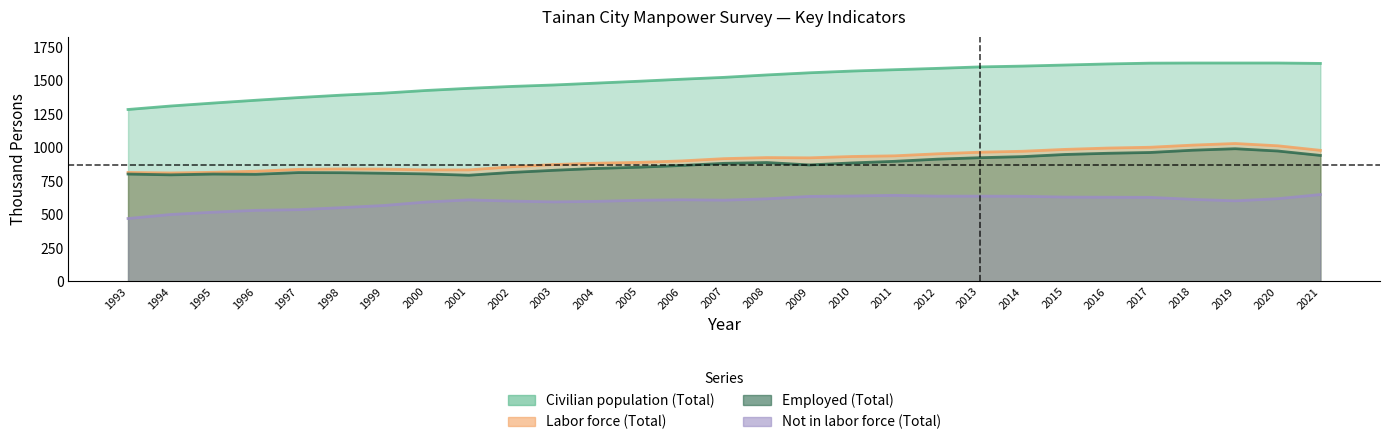

What are all the series names shown in the legend?

Civilian population (Total), Labor force (Total), Employed (Total), Not in labor force (Total)